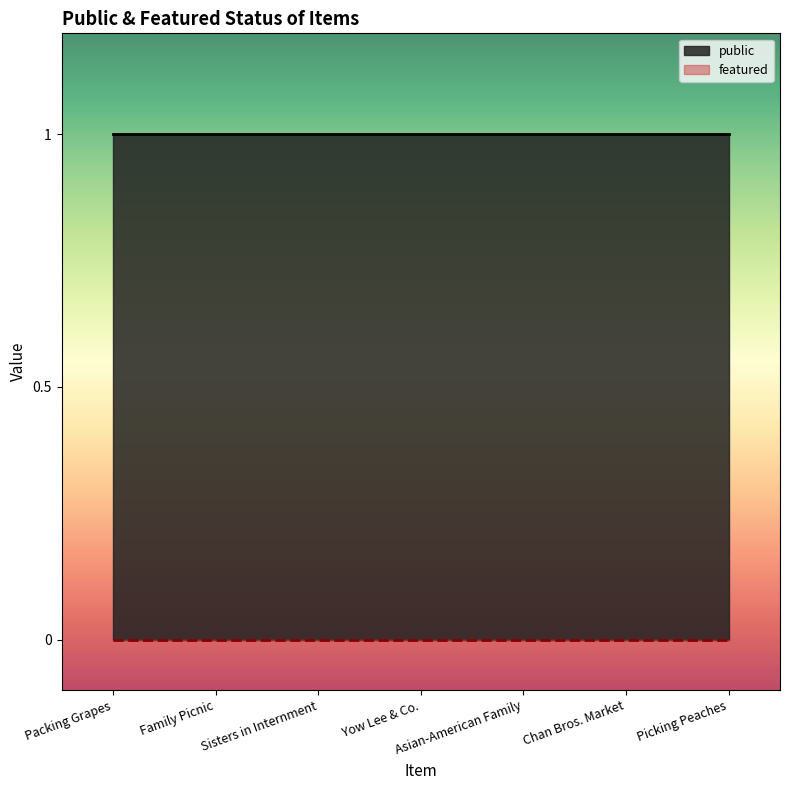

Reading right to left, transcribe all the data shown in this chart.

public: Picking Peaches=1	Chan Bros. Market=1	Asian-American Family=1	Yow Lee & Co.=1	Sisters in Internment=1	Family Picnic=1	Packing Grapes=1
featured: Picking Peaches=0	Chan Bros. Market=0	Asian-American Family=0	Yow Lee & Co.=0	Sisters in Internment=0	Family Picnic=0	Packing Grapes=0